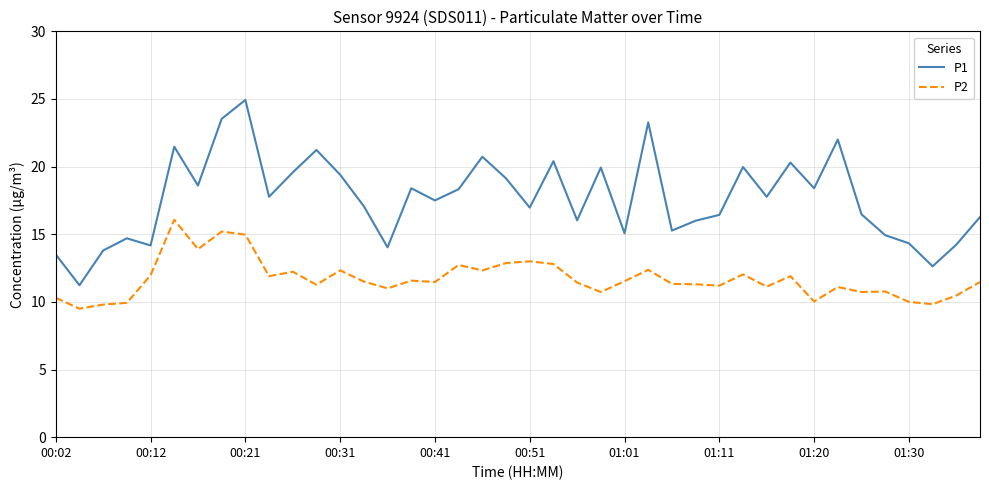

Which series has the largest range (max minus min)?

P1